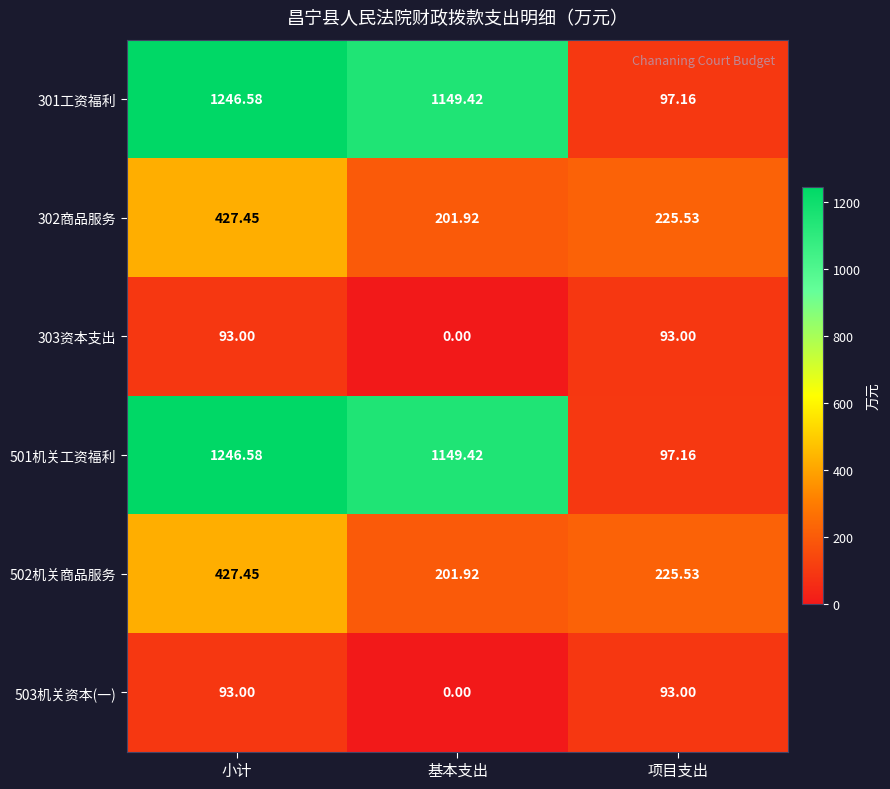

At which label does 302商品服务 reach its minimum?

基本支出